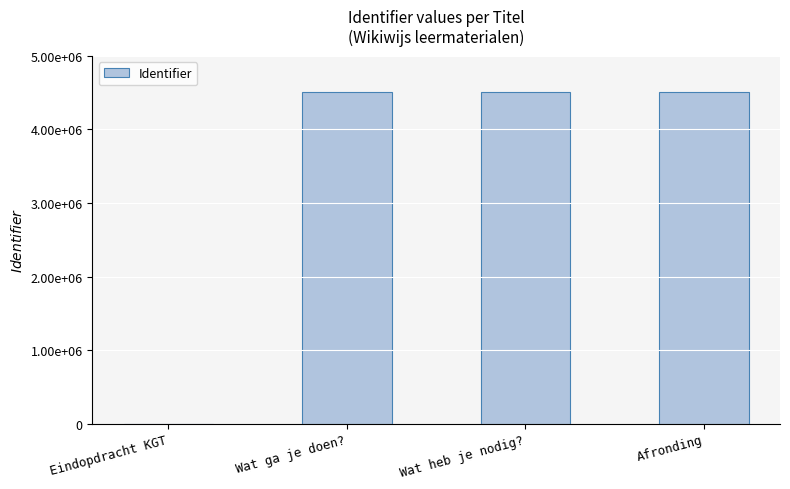

The value at Eindopdracht KGT is -1841004. True or false?

False